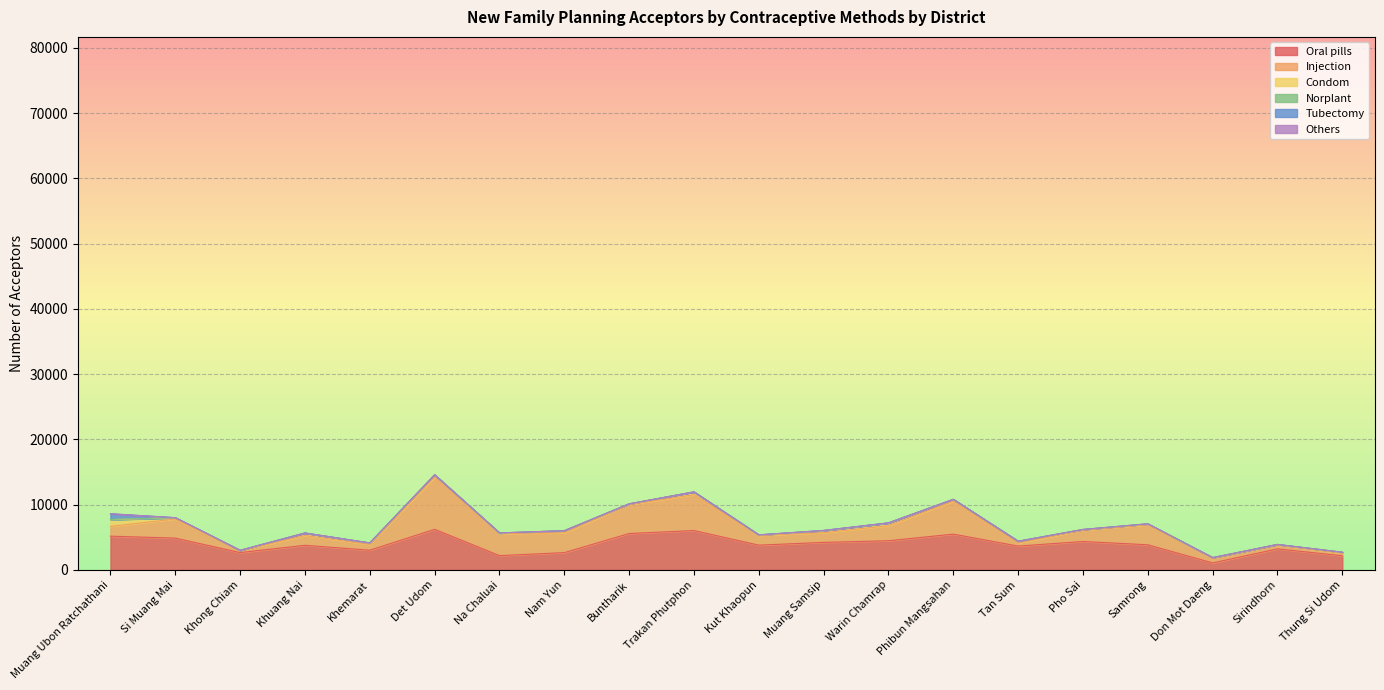

What is the greatest value displayed?

7989